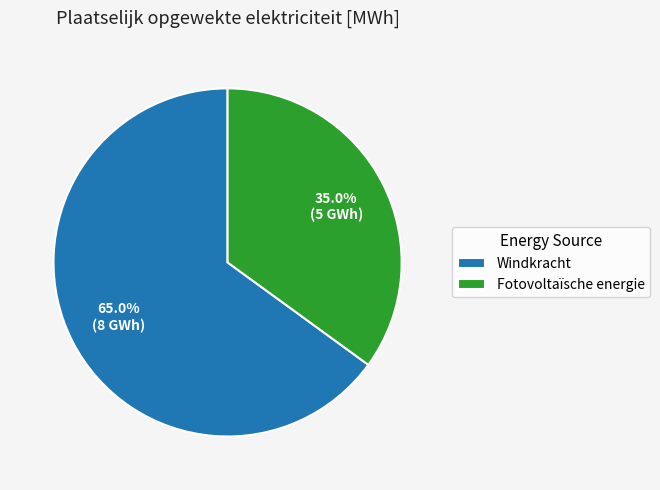

Does Fotovoltaïsche energie account for over 50% of the chart?

No